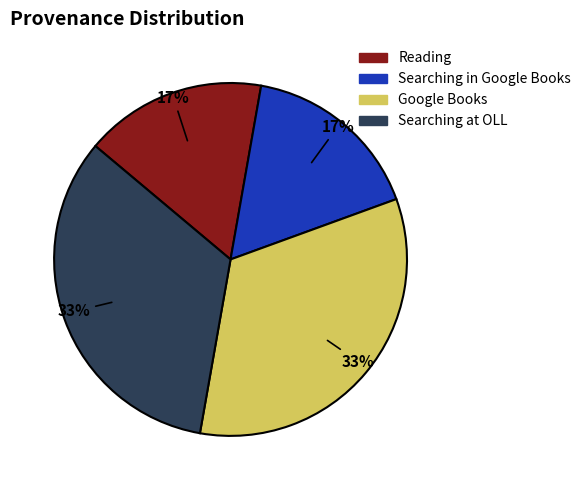

How many slices are in this pie chart?

4